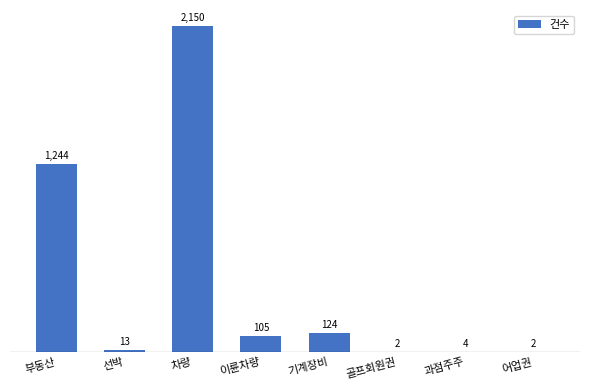

At which category does the chart reach its peak across all series?

차량